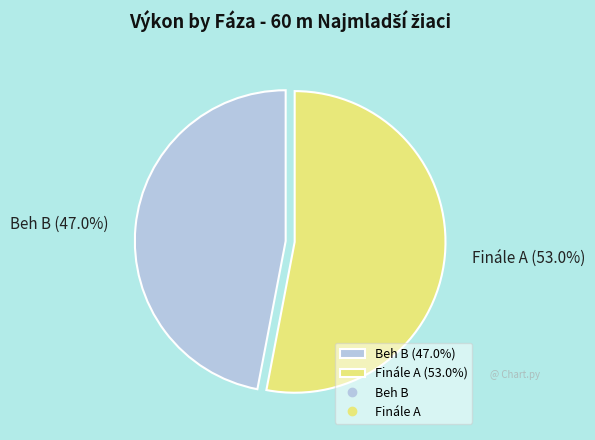

True or false: Finále A accounts for 66% of the total.

False